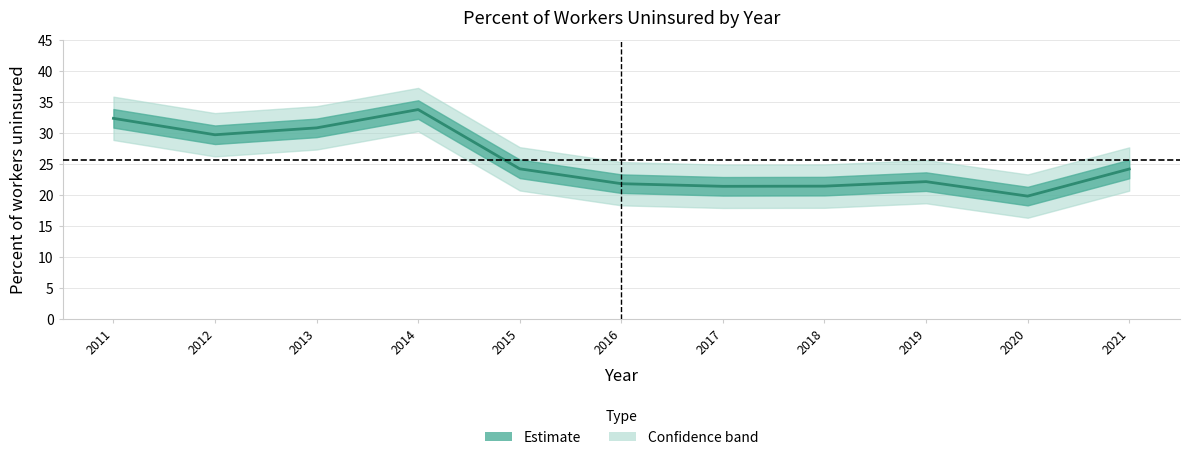

Where does the data first go above 24?

2011